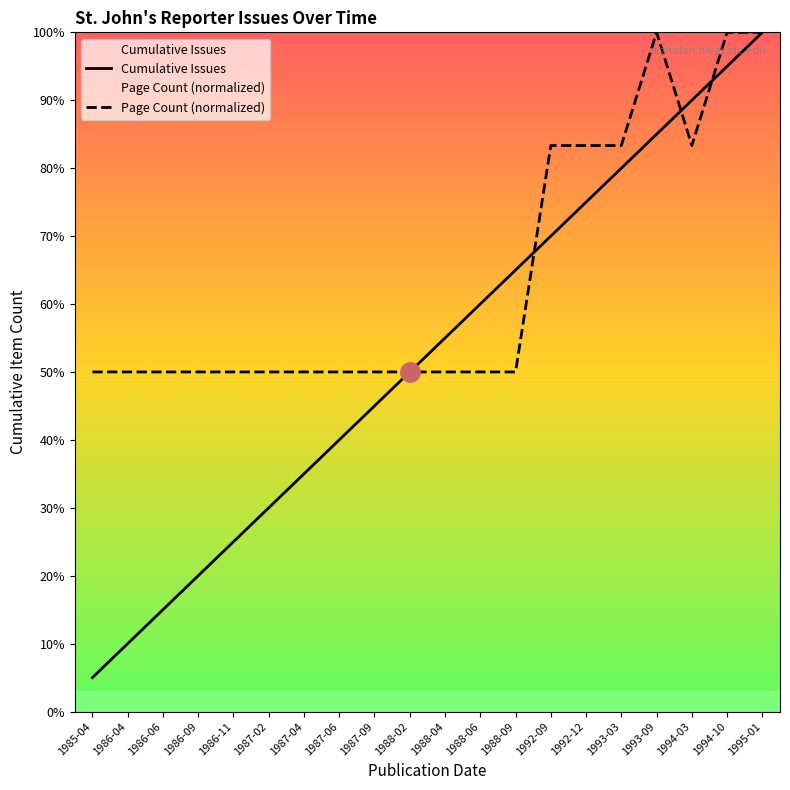

Which category has the lowest value in the Cumulative Issues series?

1985-04